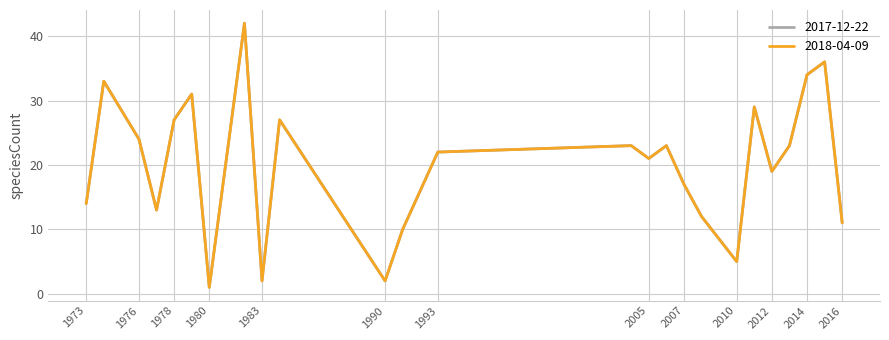

True or false: 2018-04-09 and 2017-12-22 cross at least once.

False